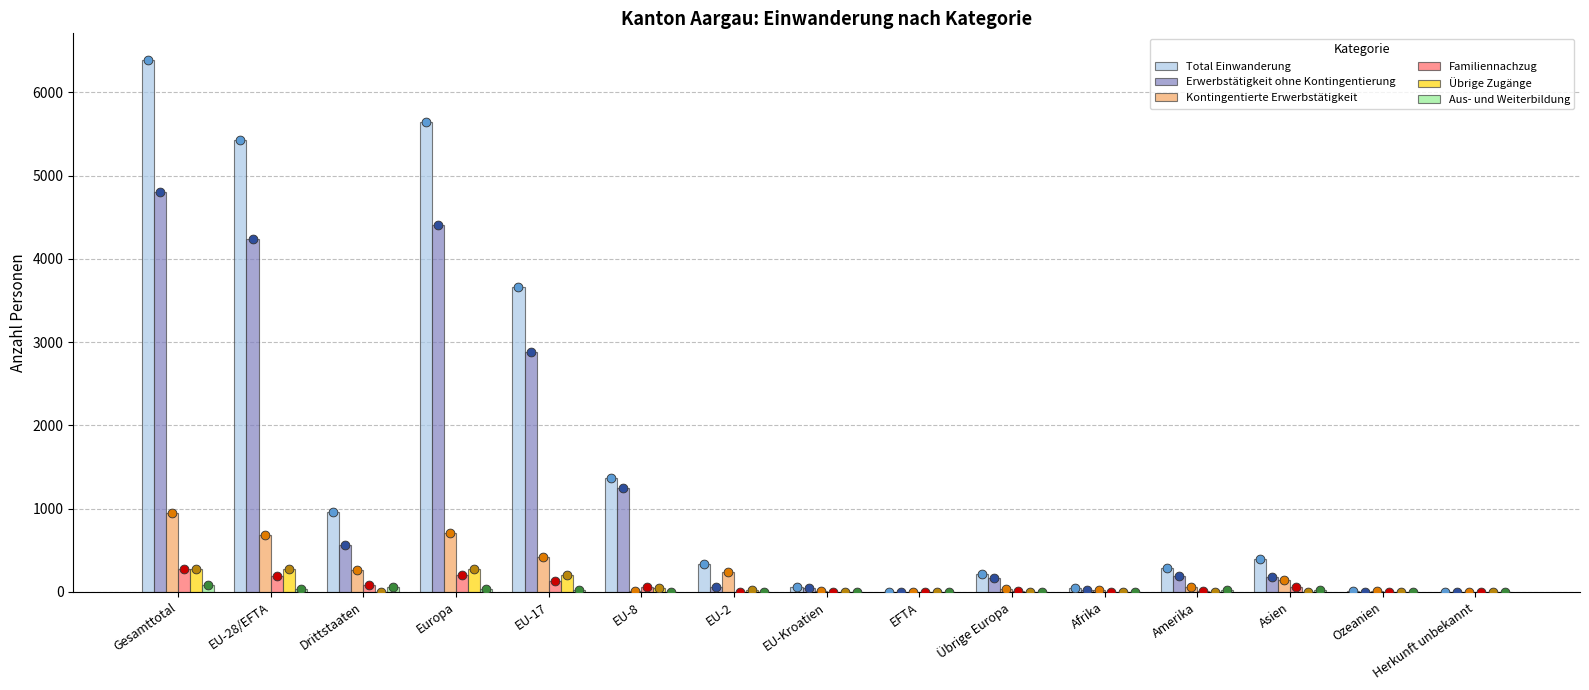

What is the total value across all series at EU-Kroatien?

112